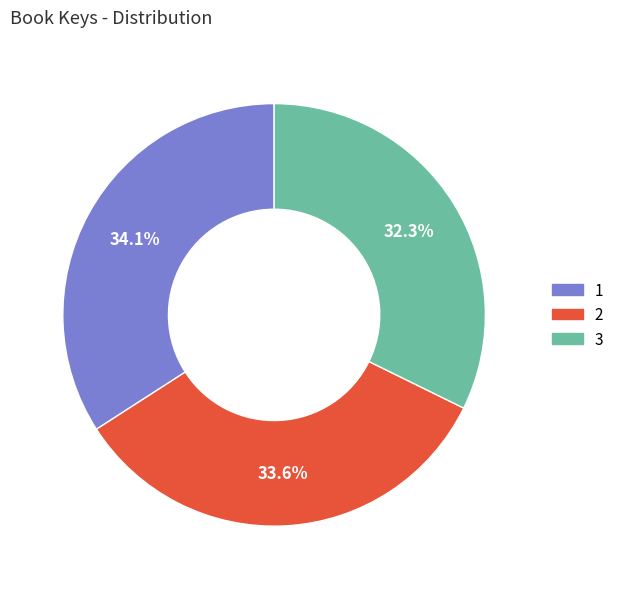

Which slice is the smallest?

3